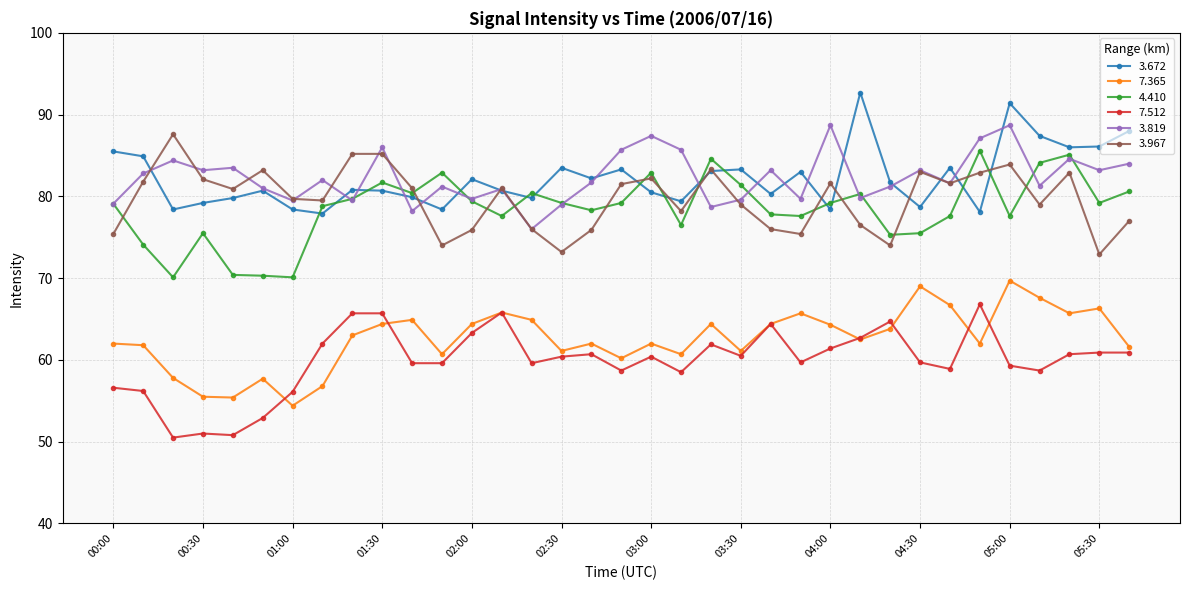

True or false: 4.410 and 7.512 intersect in this chart.

False